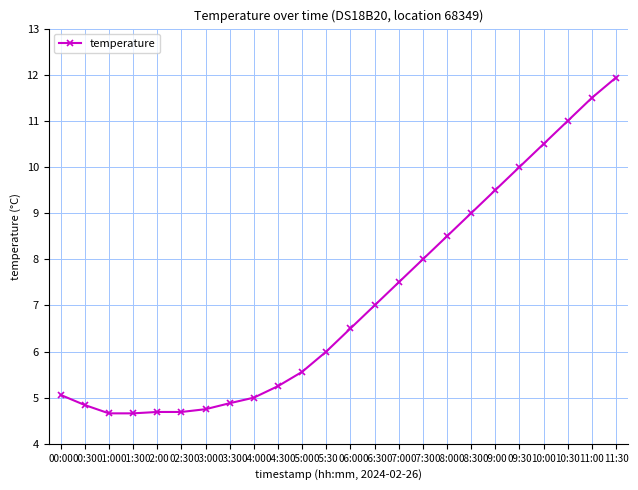

What is the value of the 8th point from the left?

4.9